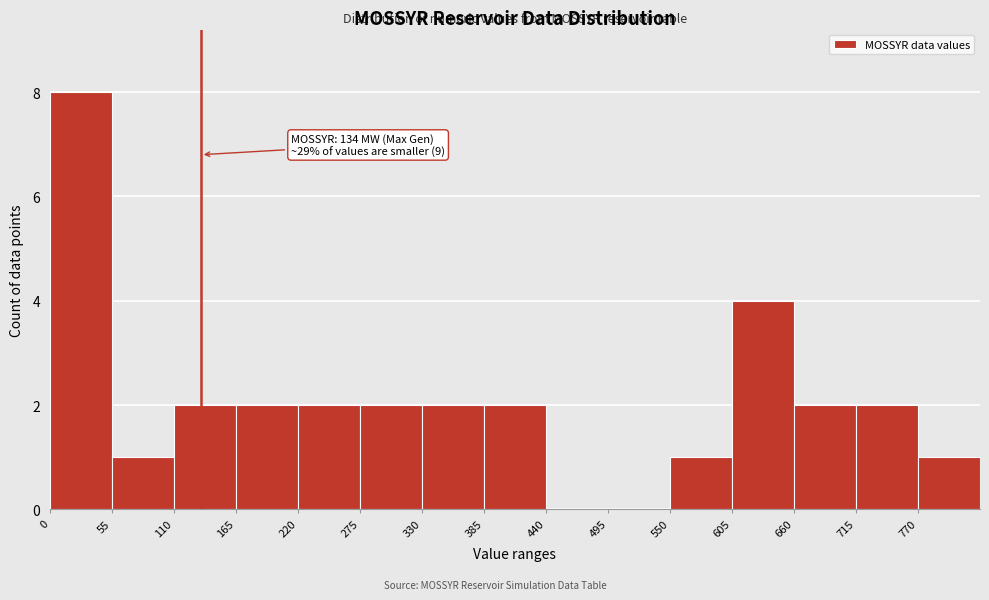

Which range on the x-axis has the tallest bar?

0 to 55